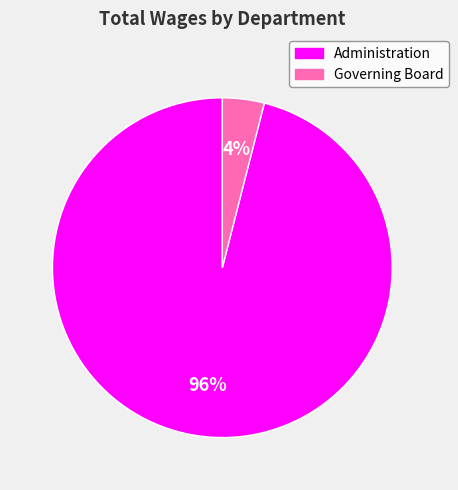

How many slices are in this pie chart?

2